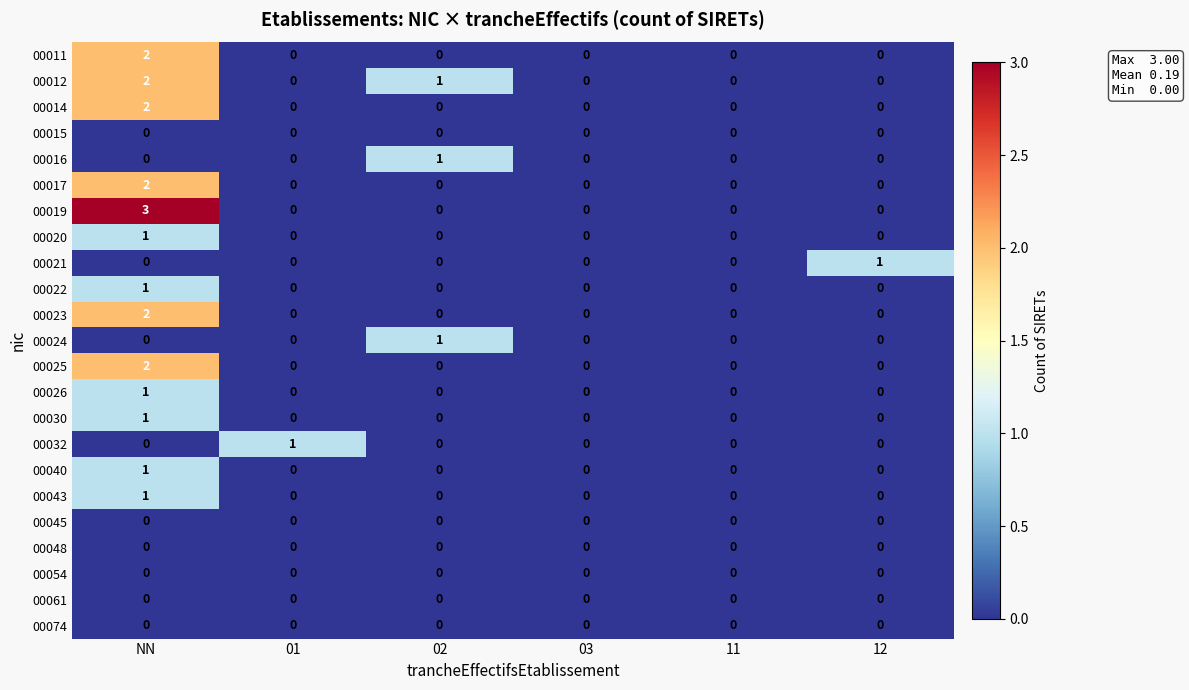

The 00011 series shows 0 at 02. True or false?

True